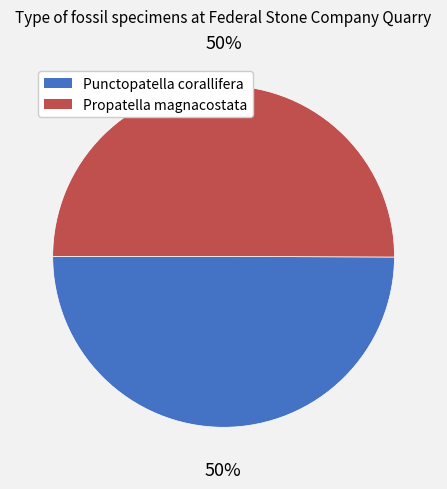

To the nearest percent, what percentage of the pie is Propatella magnacostata?

50%